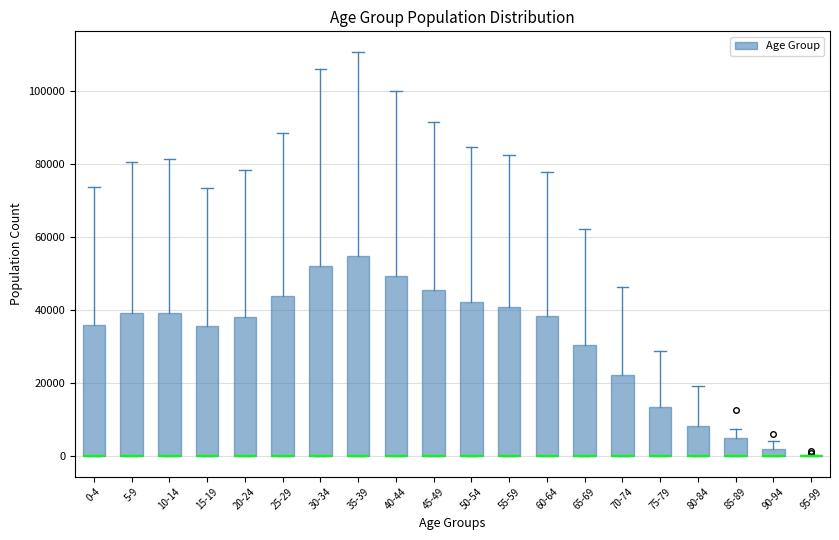

Where does the upper whisker of the box for 85-89 end on the y-axis? The values are not printed on the chart, so give them approximately, as read against the axis.

8000